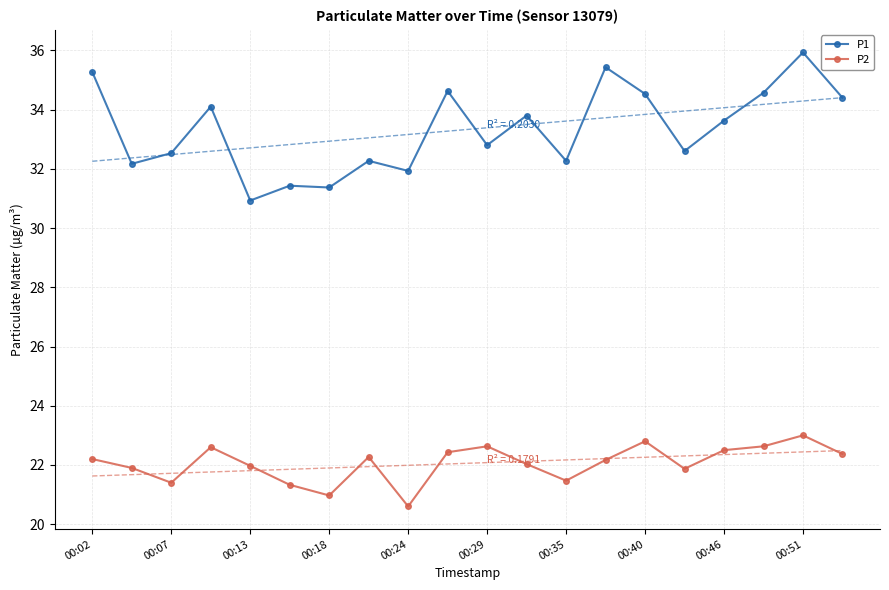

What is the maximum value shown in the chart?

35.9